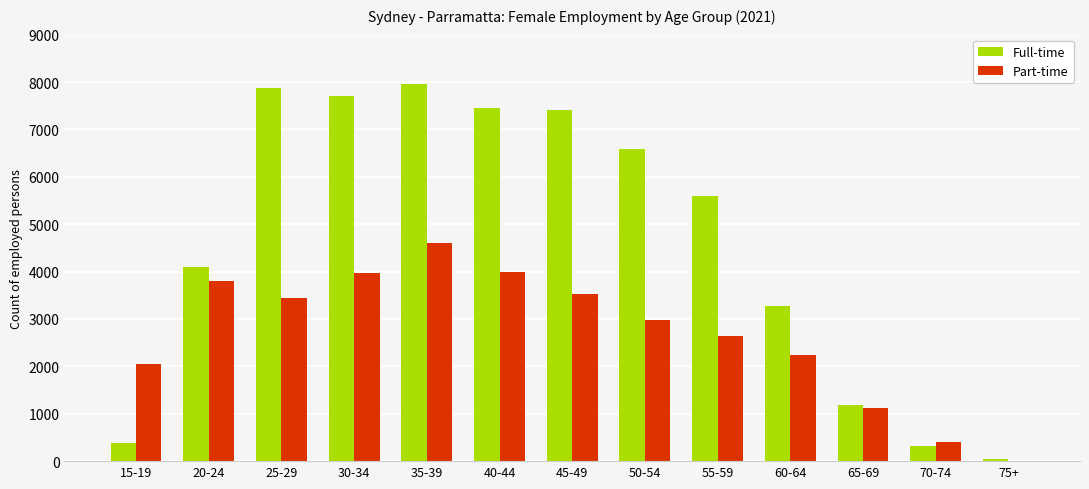

Which series has the largest range (max minus min)?

Full-time